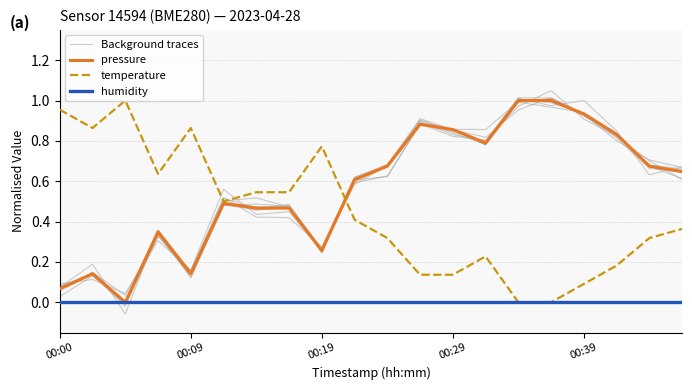

At 6, list the series in order from largest to smallest.

temperature, Background traces, pressure, humidity